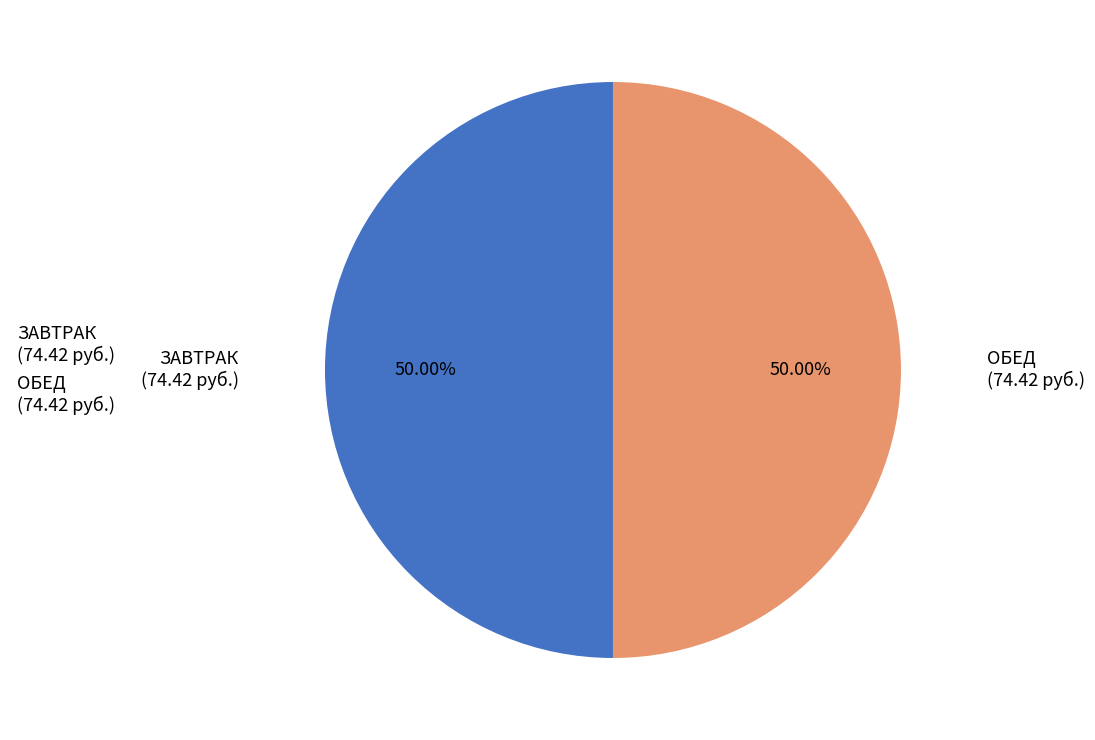

What is the ratio of the value at ОБЕД (74.42 руб.) to the value at ЗАВТРАК (74.42 руб.)?

1.0